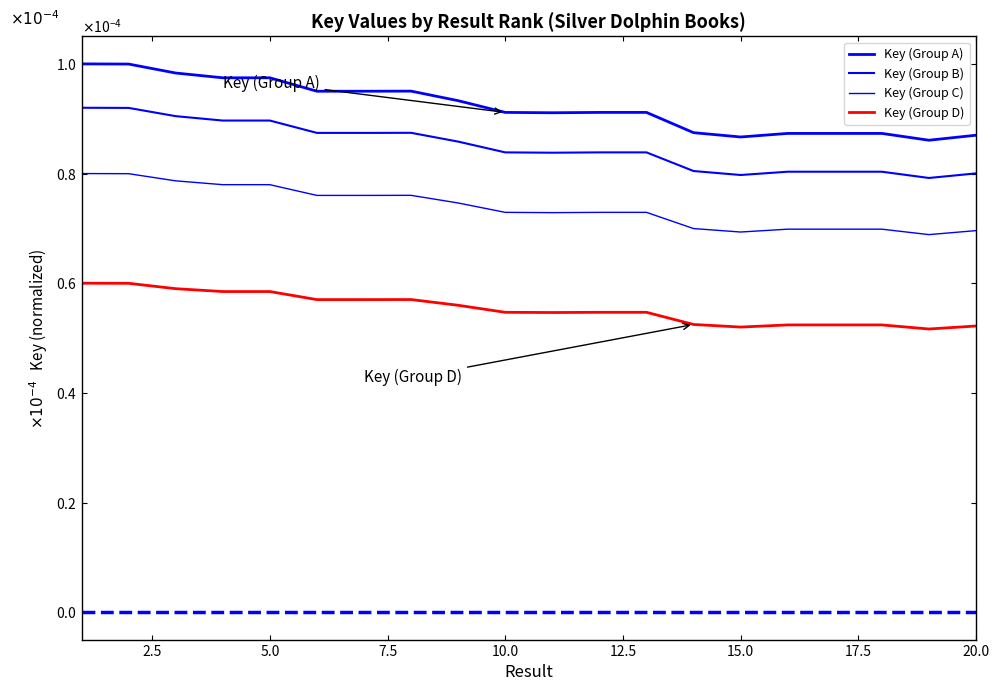

True or false: Key (Group A) and Key (Group C) intersect in this chart.

False